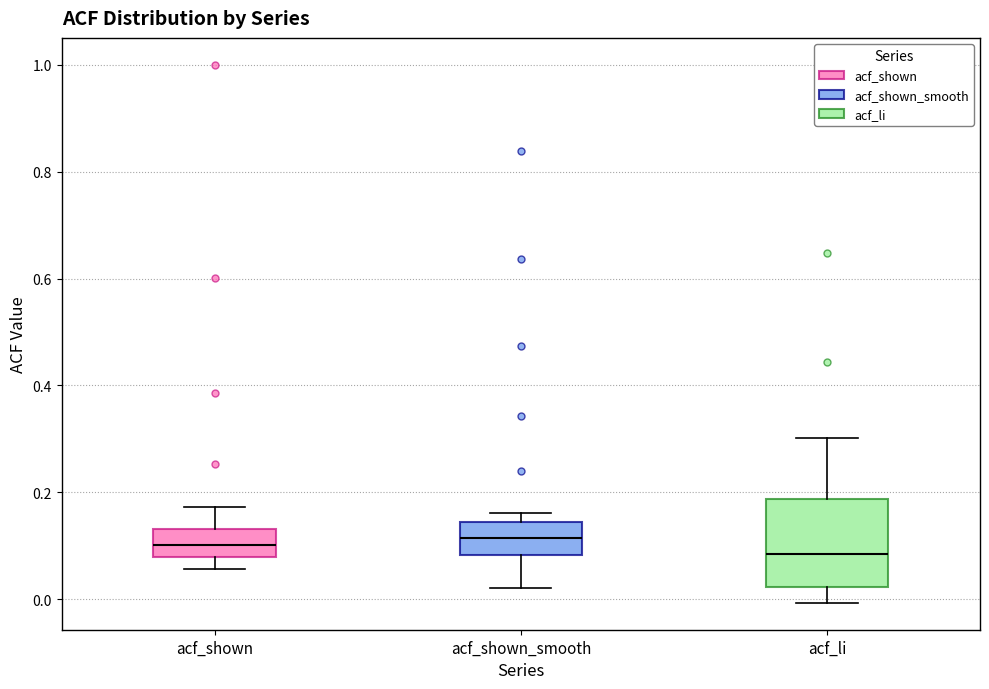

Where does the median line of the box for acf_li sit on the y-axis? The values are not printed on the chart, so give them approximately, as read against the axis.

0.08